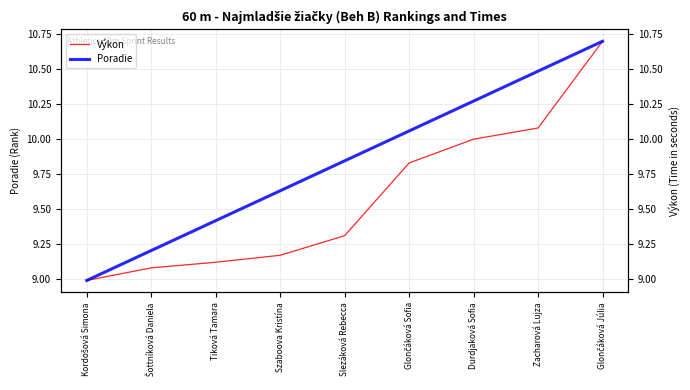

What is the value of the Poradie point at the 2nd from the left?

9.2